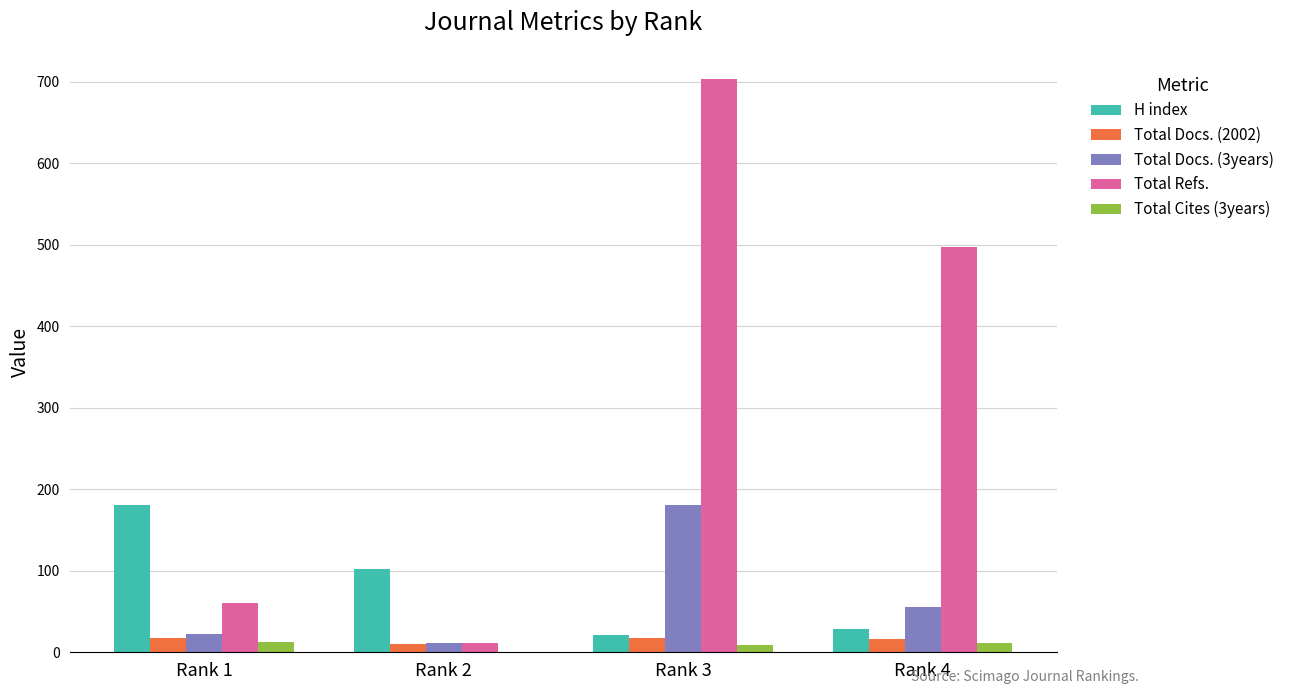

Which label corresponds to the largest value in the chart?

Rank 3